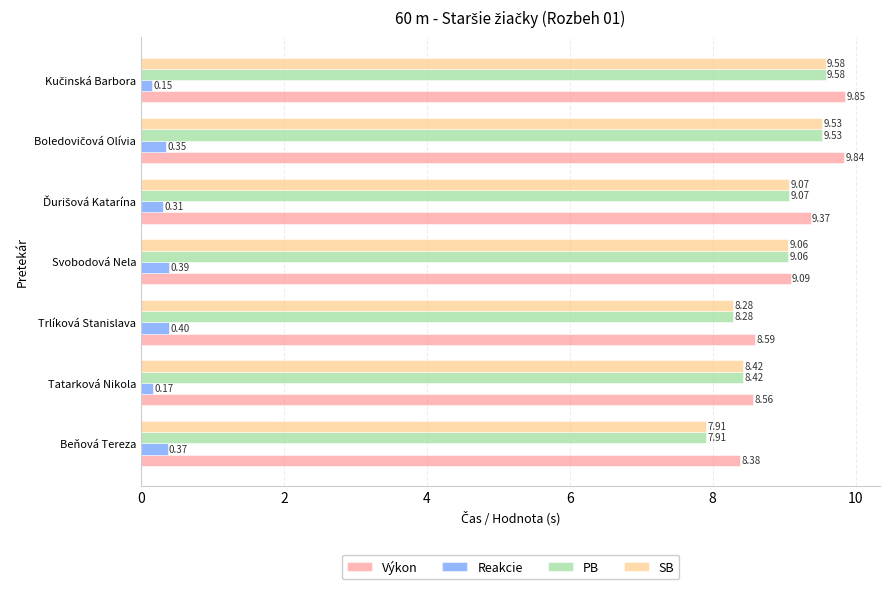

What is the total value across all series at Svobodová Nela?

27.6